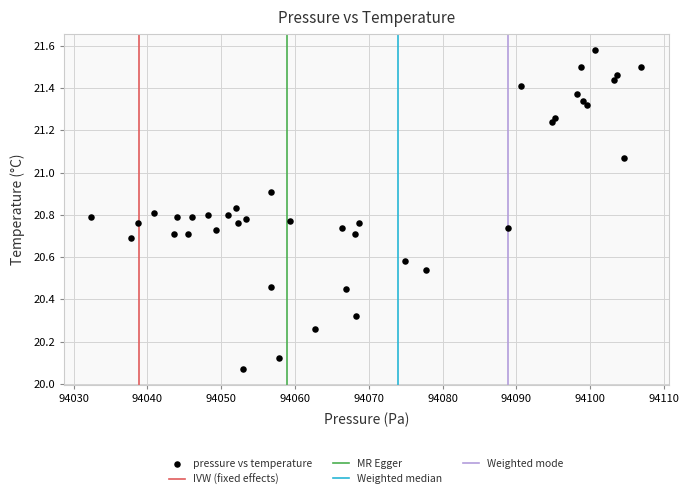

What is the range of Y values (max minus min)?

1.5